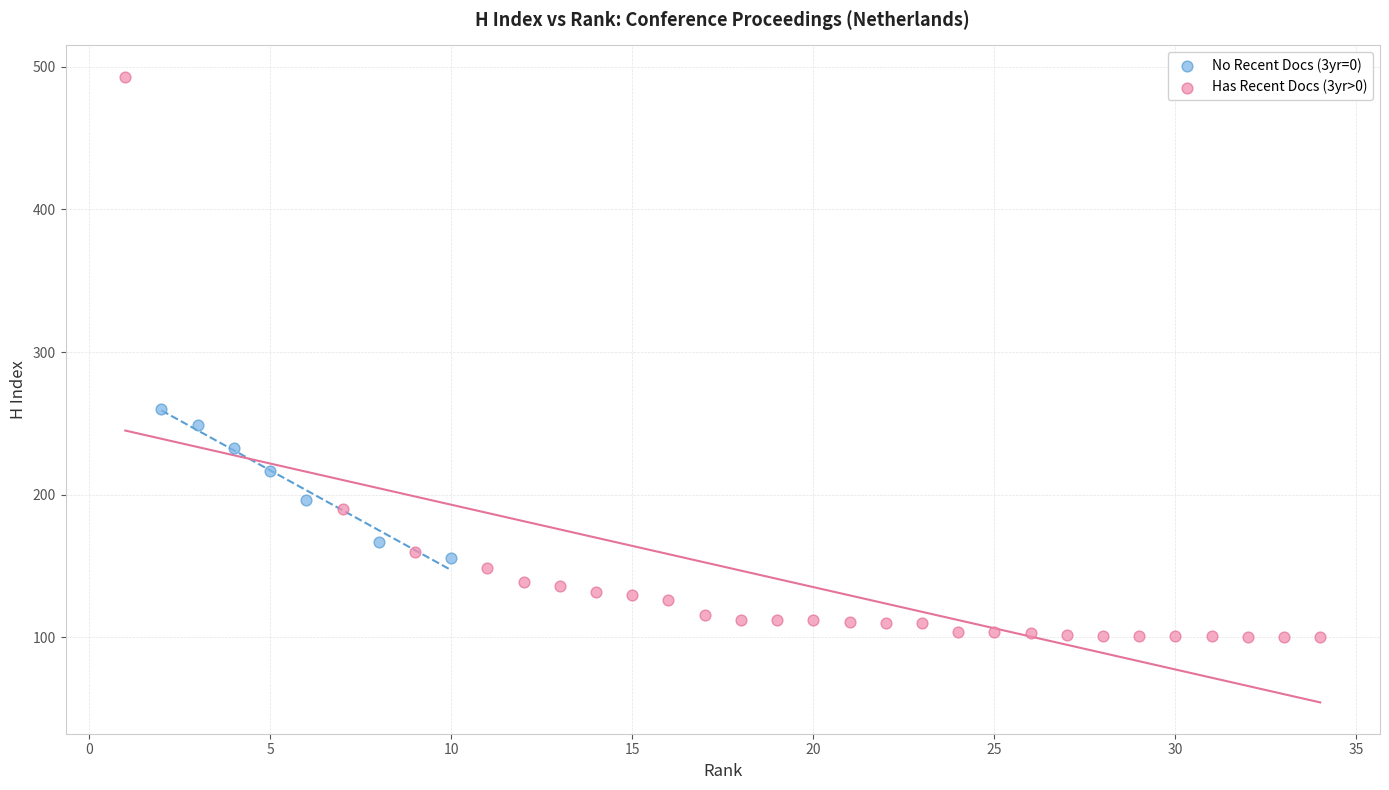

Which series contains the lowest Y value?

Has Recent Docs (3yr>0)